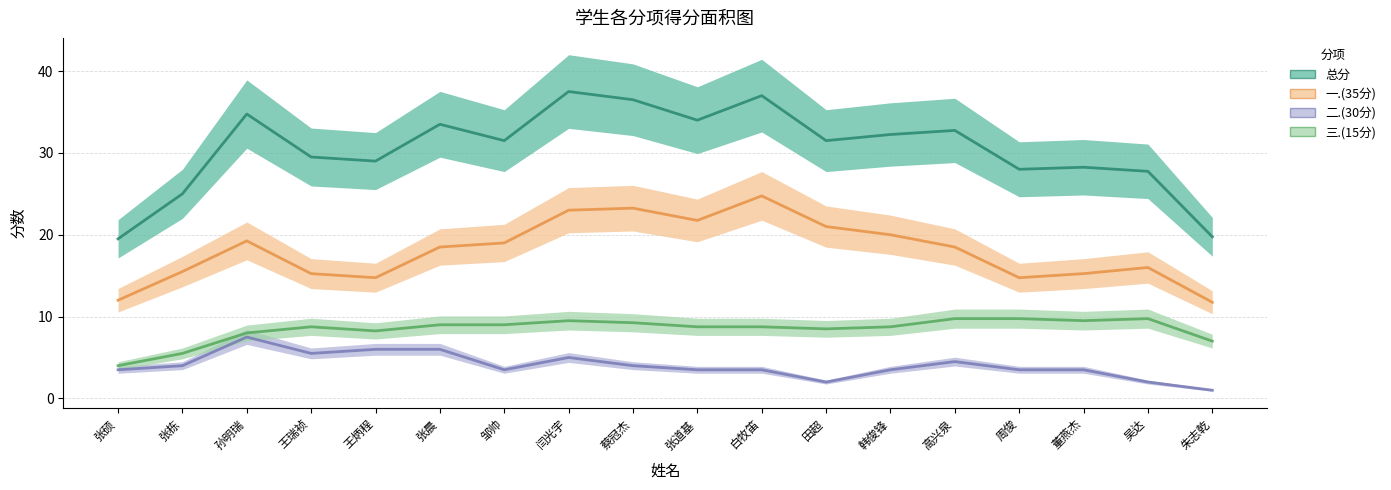

Is the value of 总分 at 周俊 greater than the value of 一.(35分) at 闫光宇?

Yes